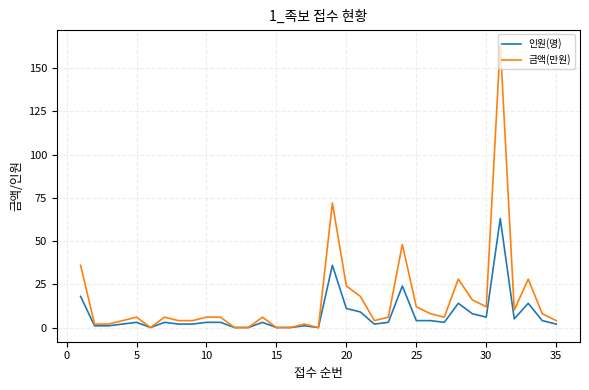

Does the chart display data point markers on the line(s)?

No